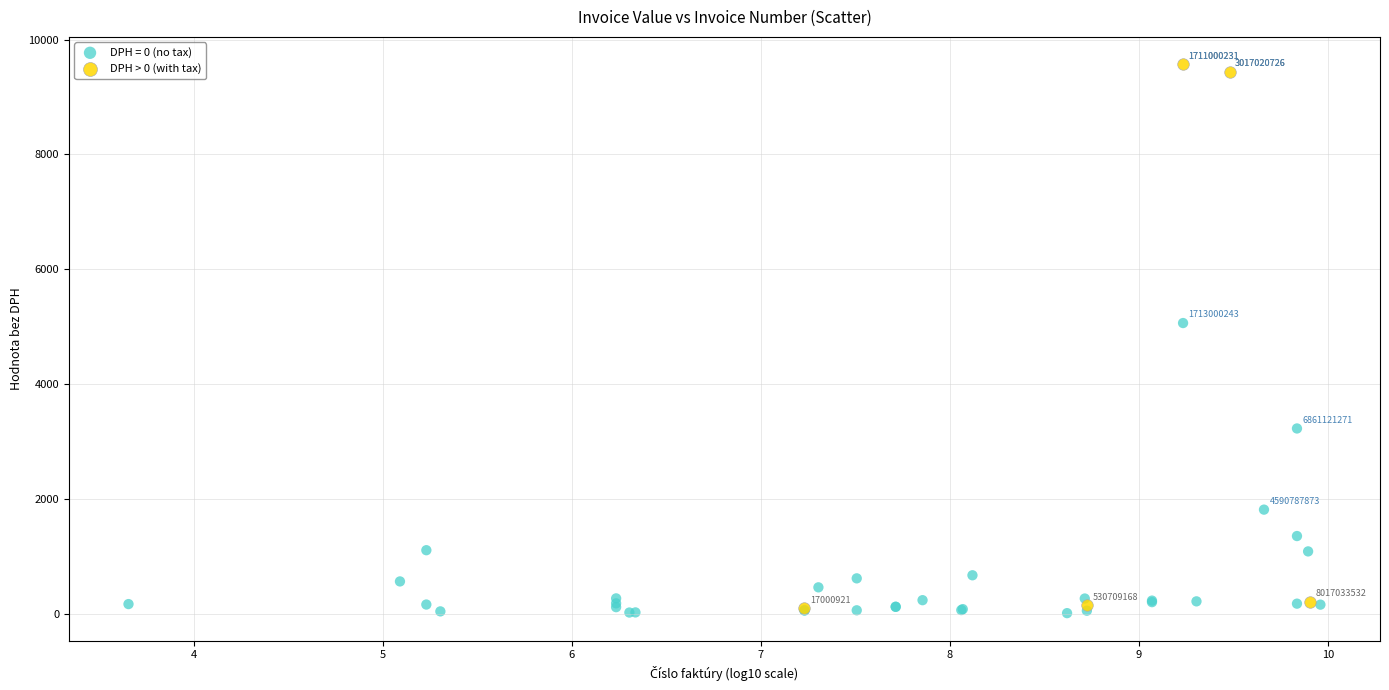

Which series has the widest spread of Y values?

DPH > 0 (with tax)